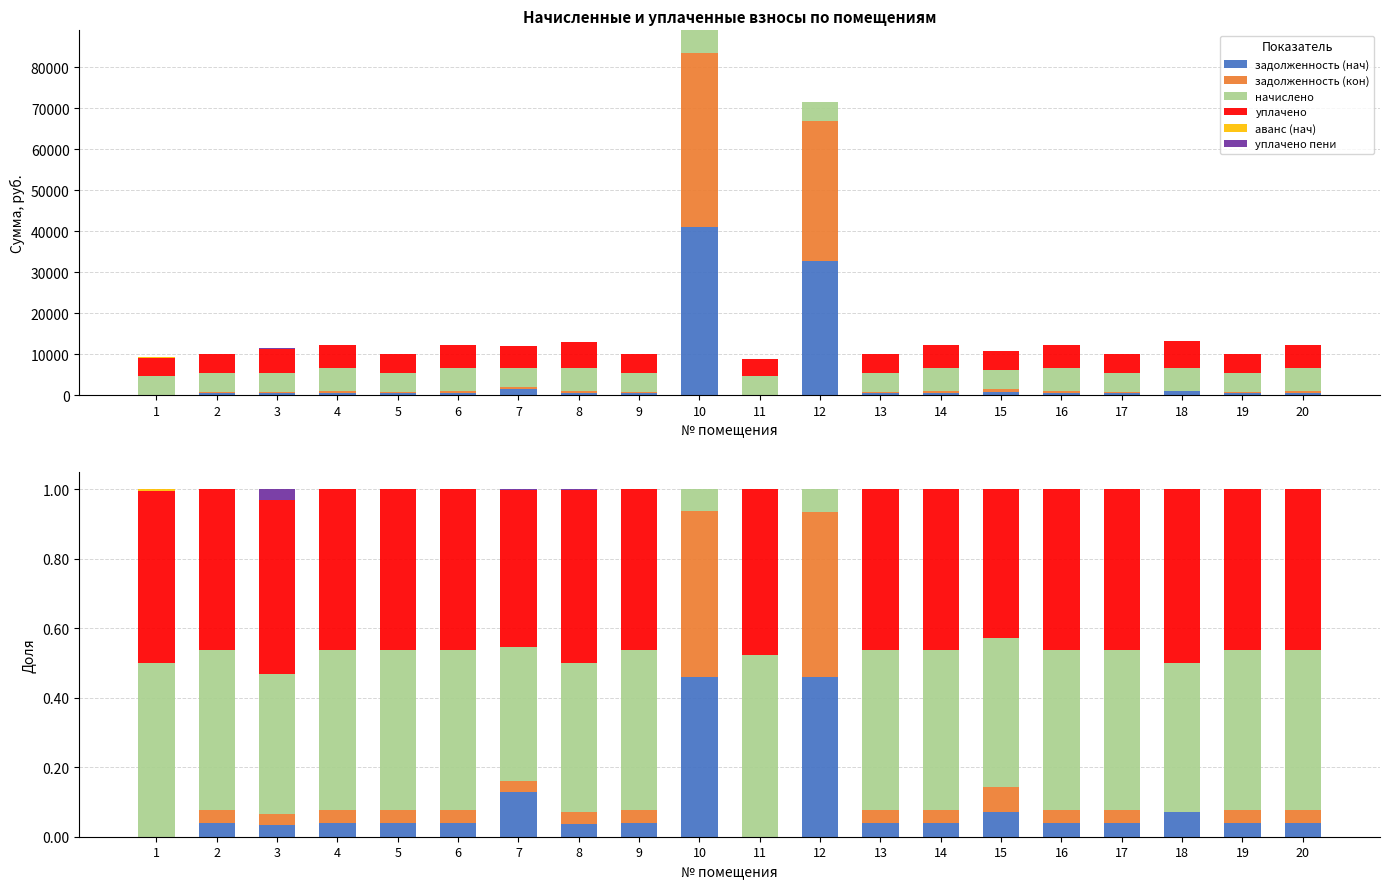

At 2, list the series in order from largest to smallest.

уплачено, начислено, задолженность (нач), задолженность (кон), аванс (нач), уплачено пени